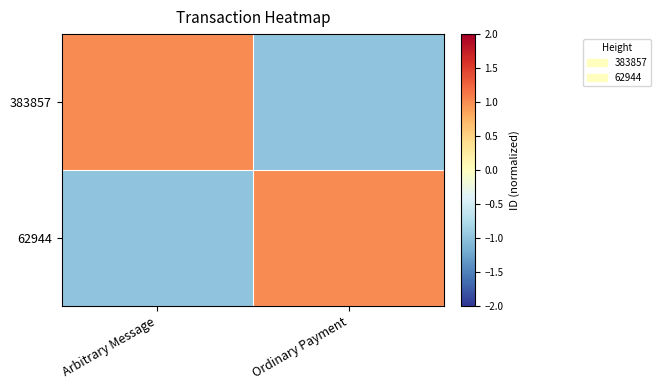

Count the number of categories in the chart.

2